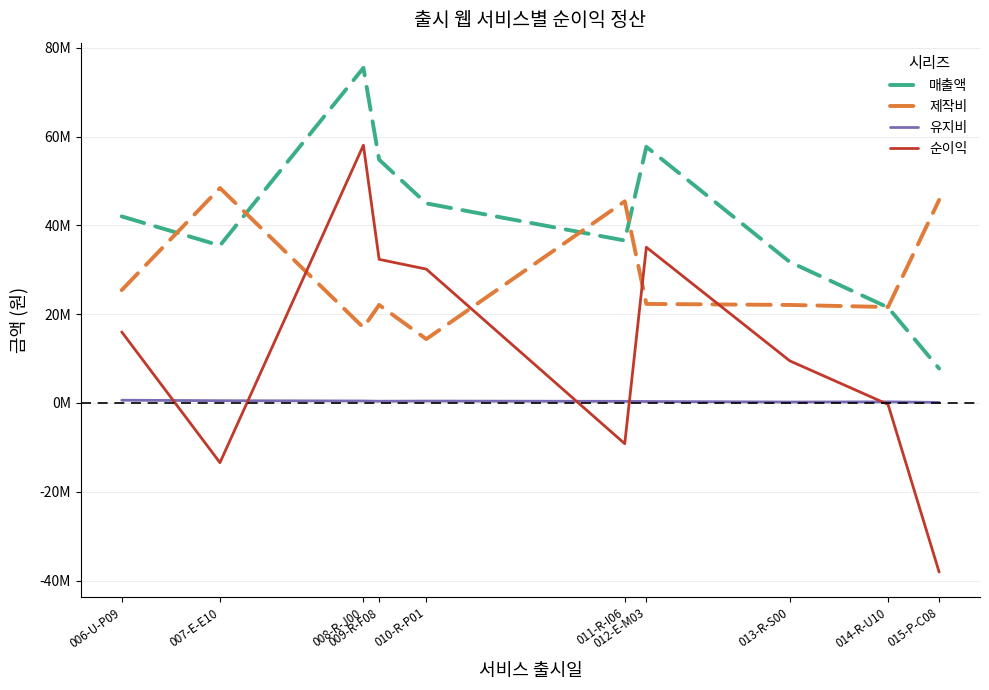

At which category does 유지비 reach its first local valley?

009-R-F08